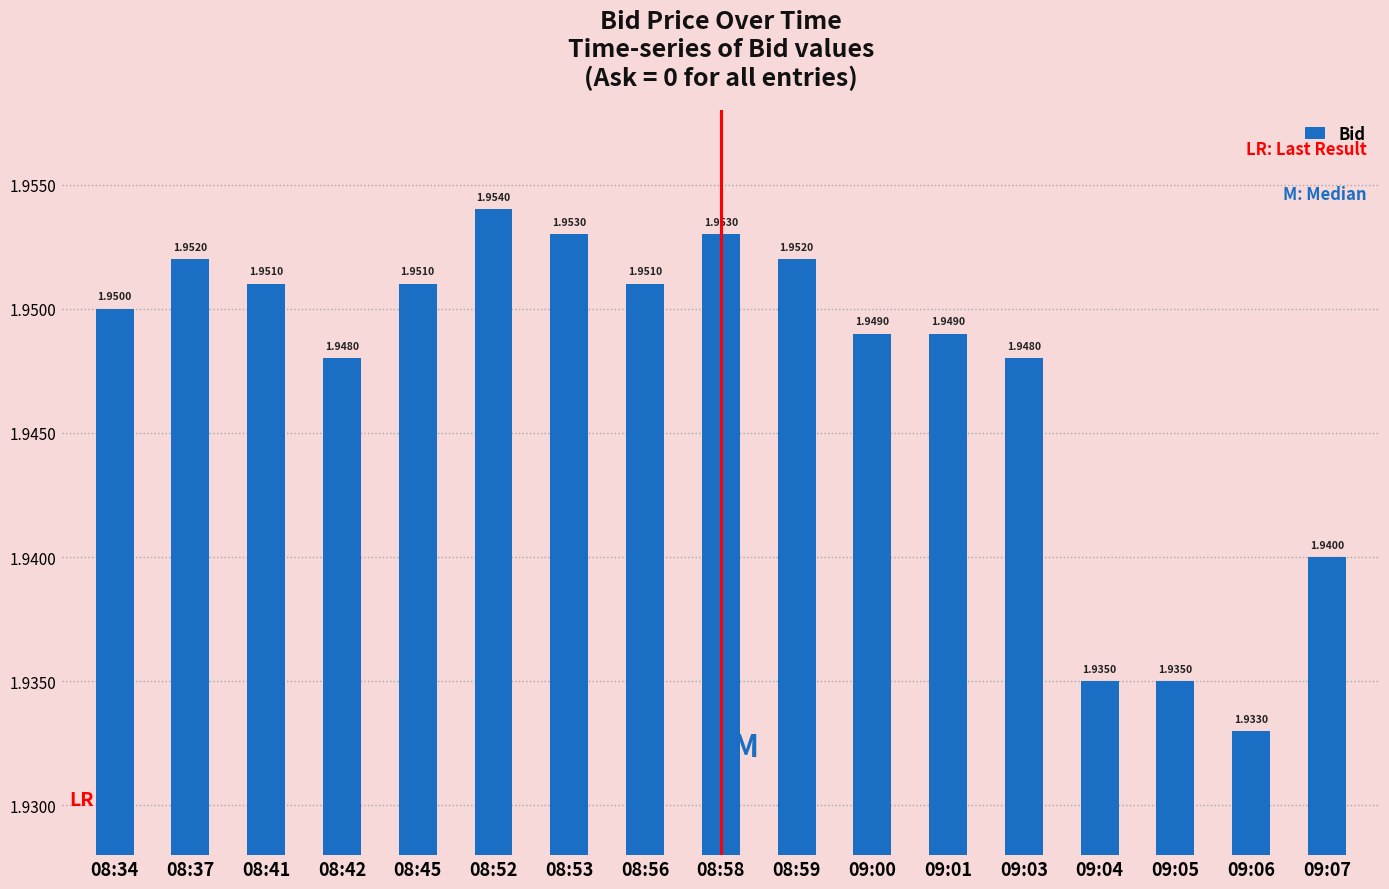

How many bars are there in total?

17